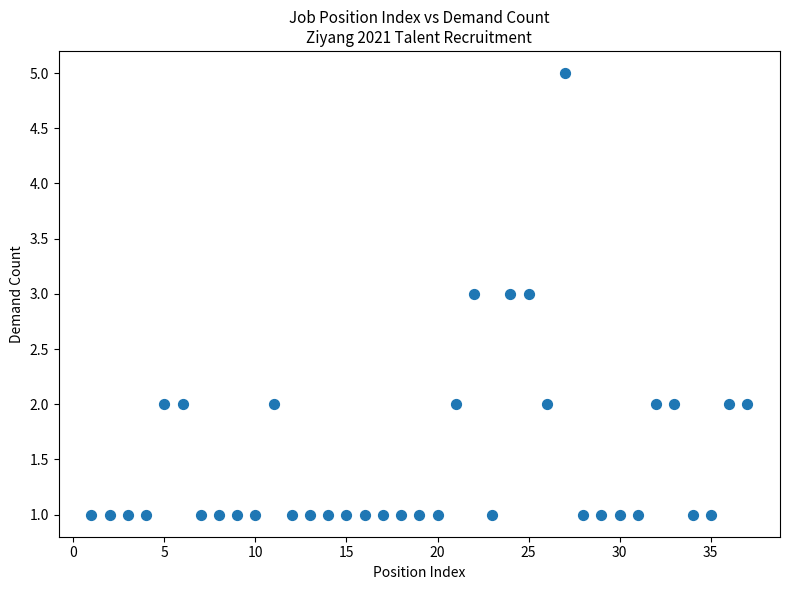

What is the range of X values (max minus min)?

36